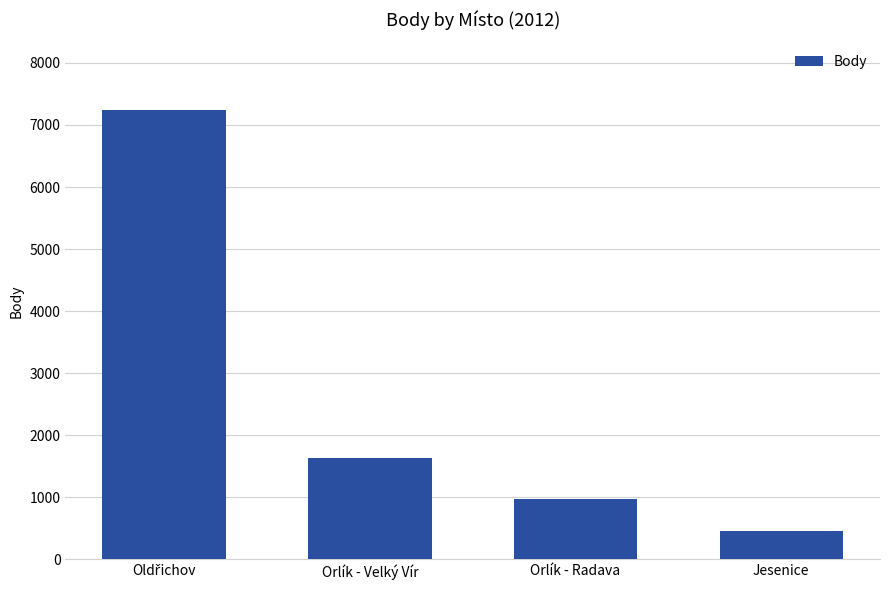

Are the bars horizontal?

No